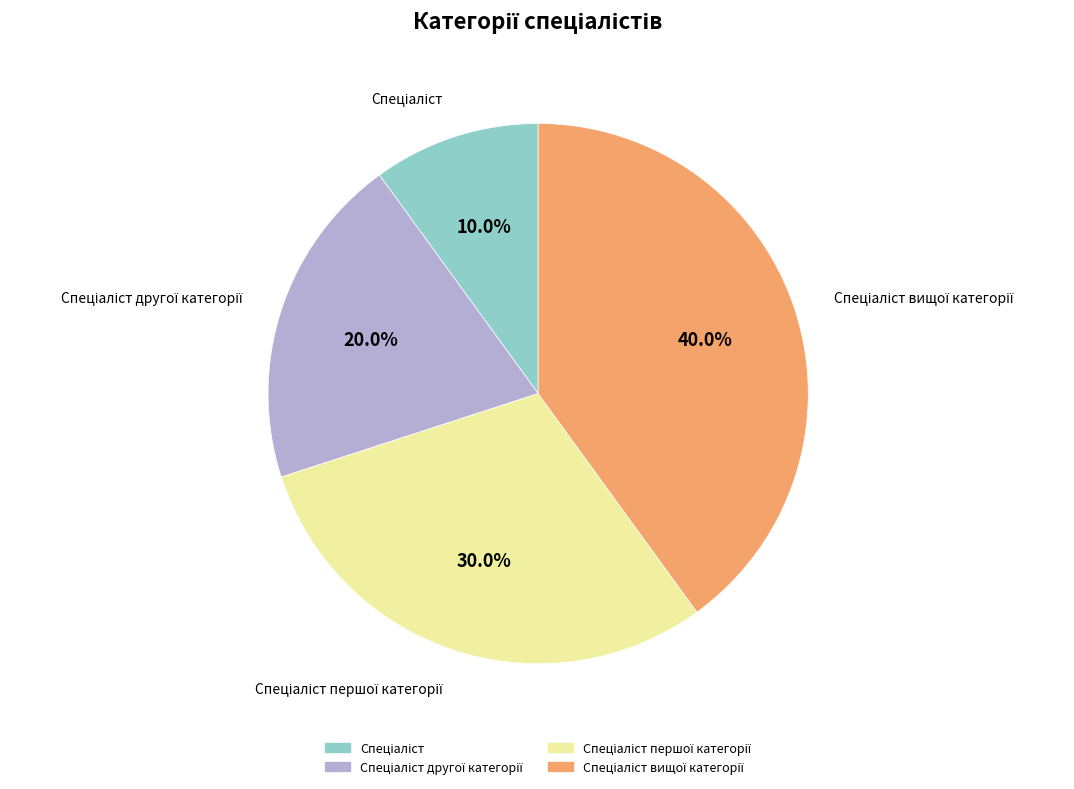

Is there a majority slice in this chart?

No